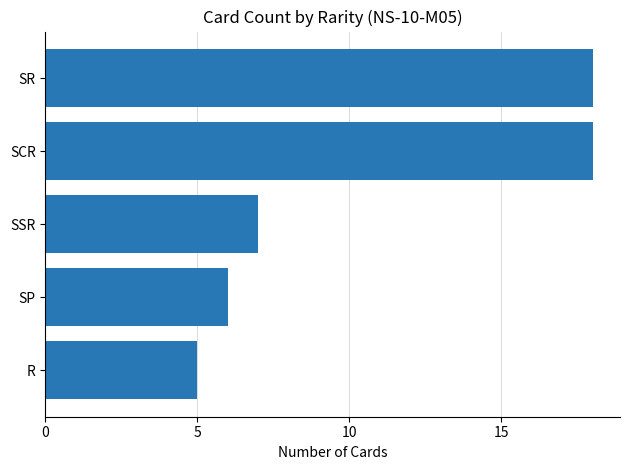

Reading top to bottom, transcribe all the data shown in this chart.

SR=18	SCR=18	SSR=7	SP=6	R=5